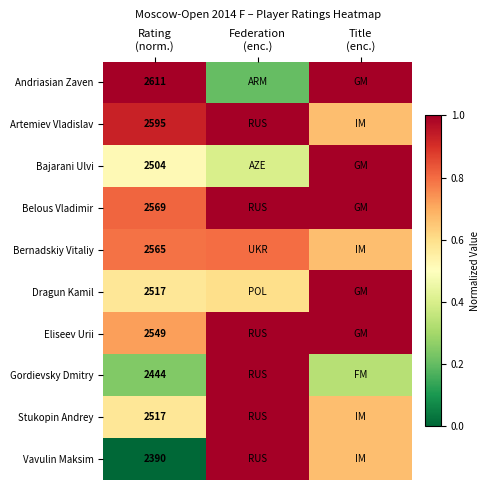

Count the Belous Vladimir values in the range 0 to 1.

3